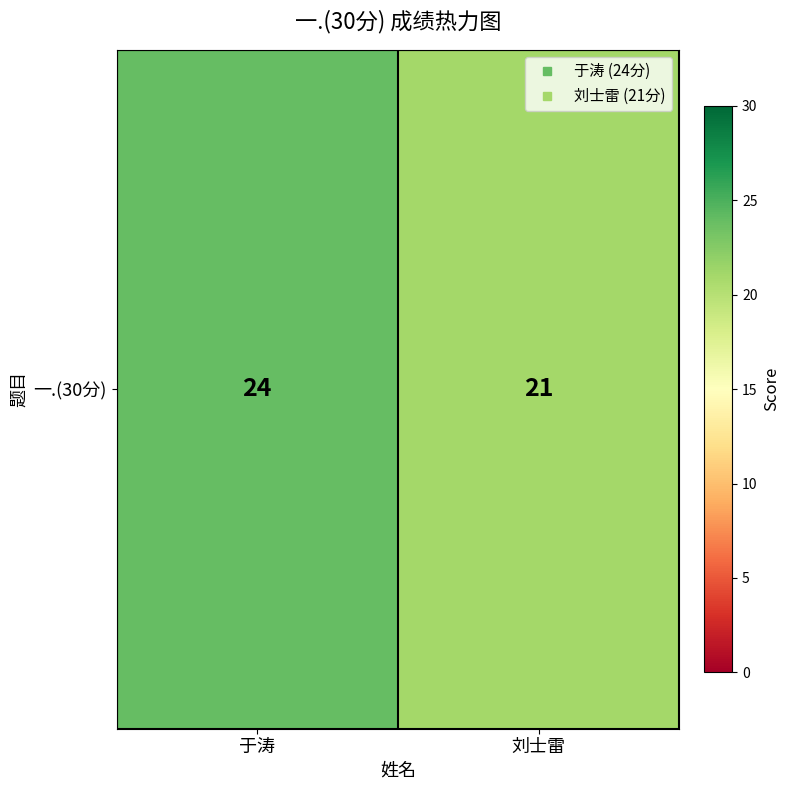

What is the sum of all values?

45